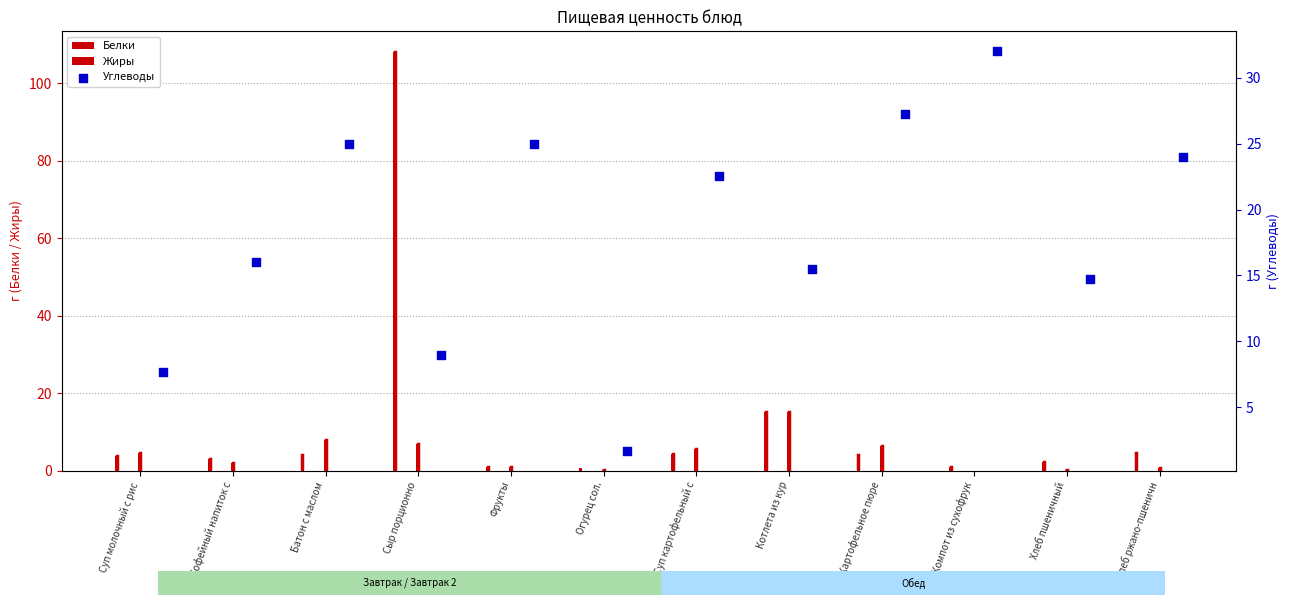

Which series has the widest spread of Y values?

Белки